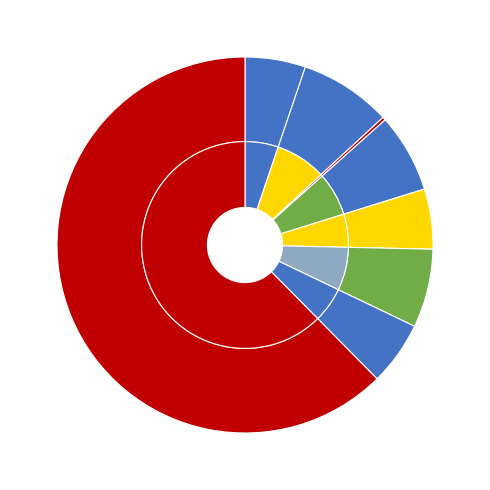

Which category has the smallest portion of the pie?

3